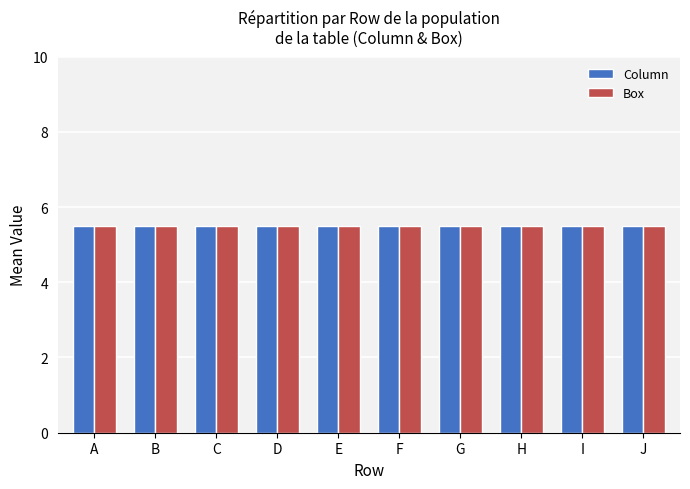

At which category is the sum across all series the highest?

A